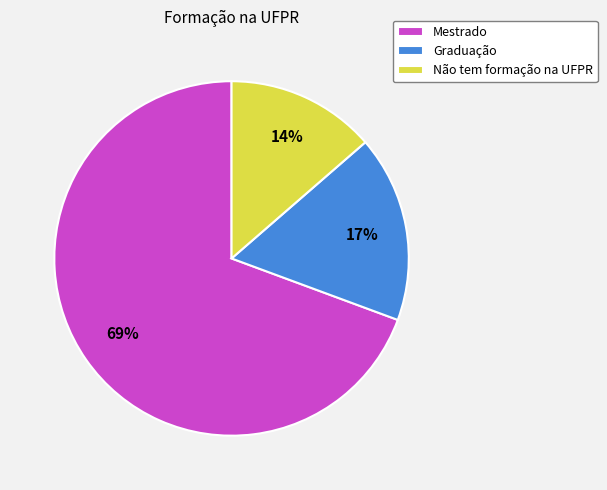

Between Mestrado and Graduação, which is larger?

Mestrado